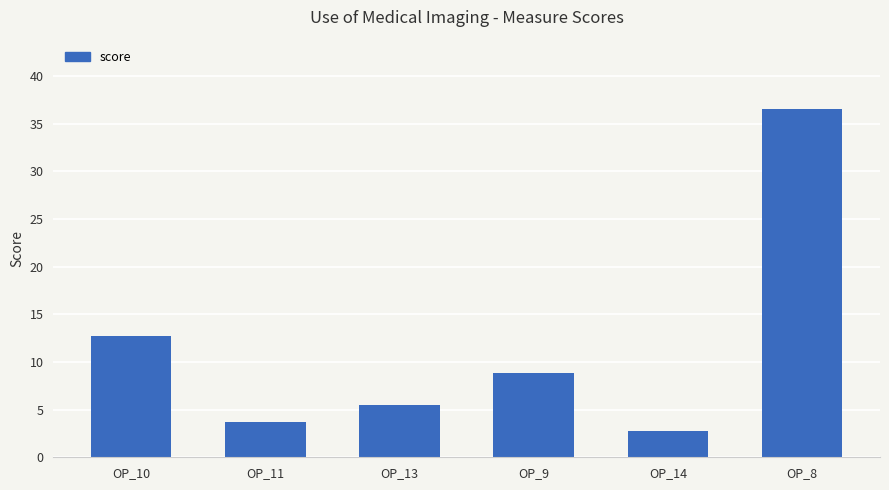

Which has a higher value, OP_11 or OP_14?

OP_11